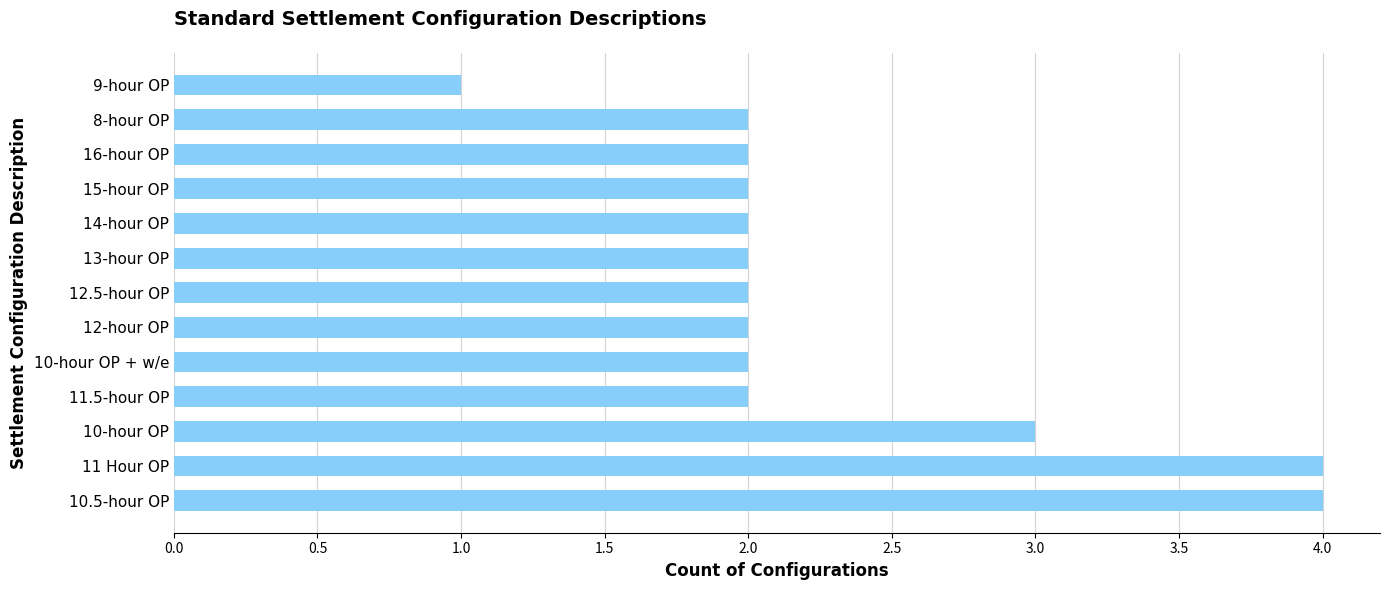

The chart shows a value of 3 at 15-hour OP. True or false?

False